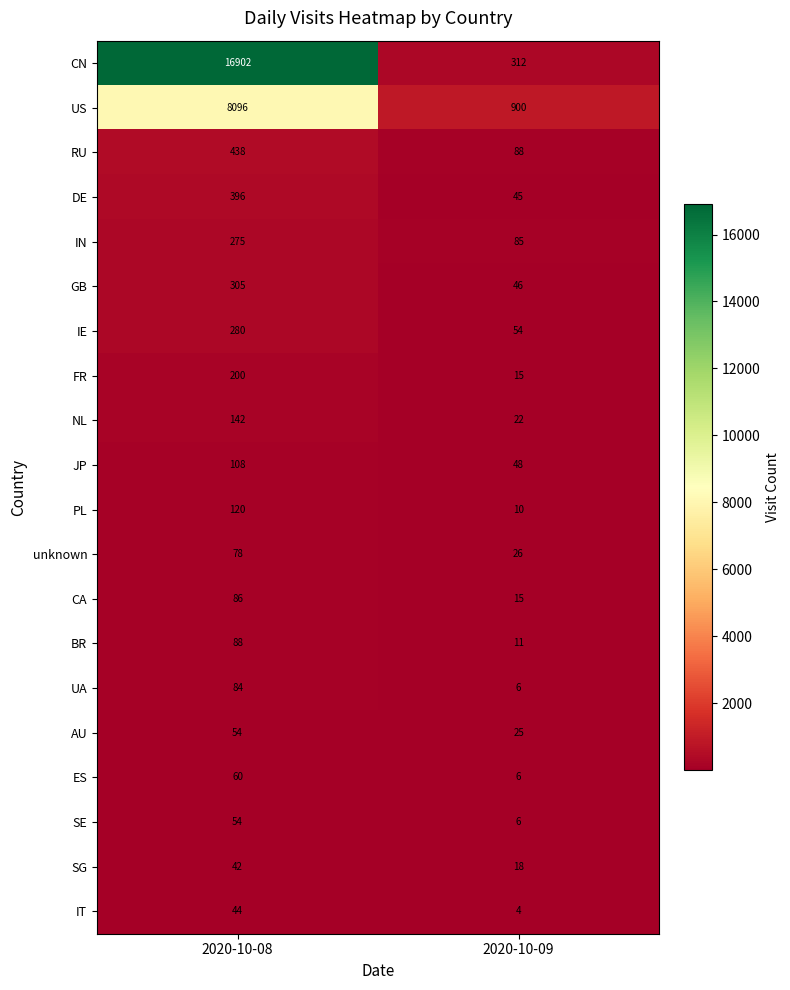

Read the SE value at 2020-10-09, to the nearest 5.

5